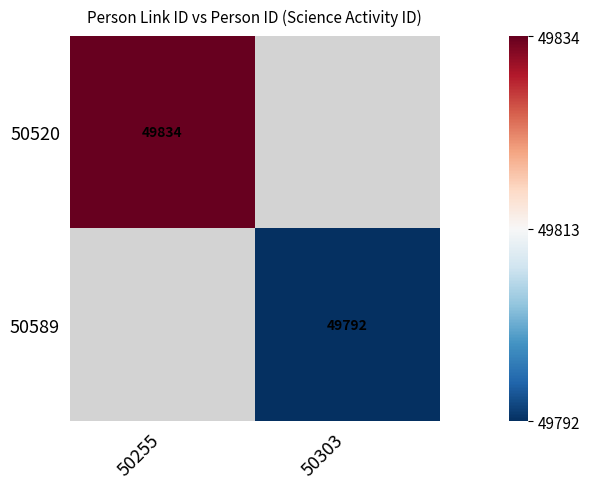

Is it true that 50589 equals -0.2 at 50303?

False